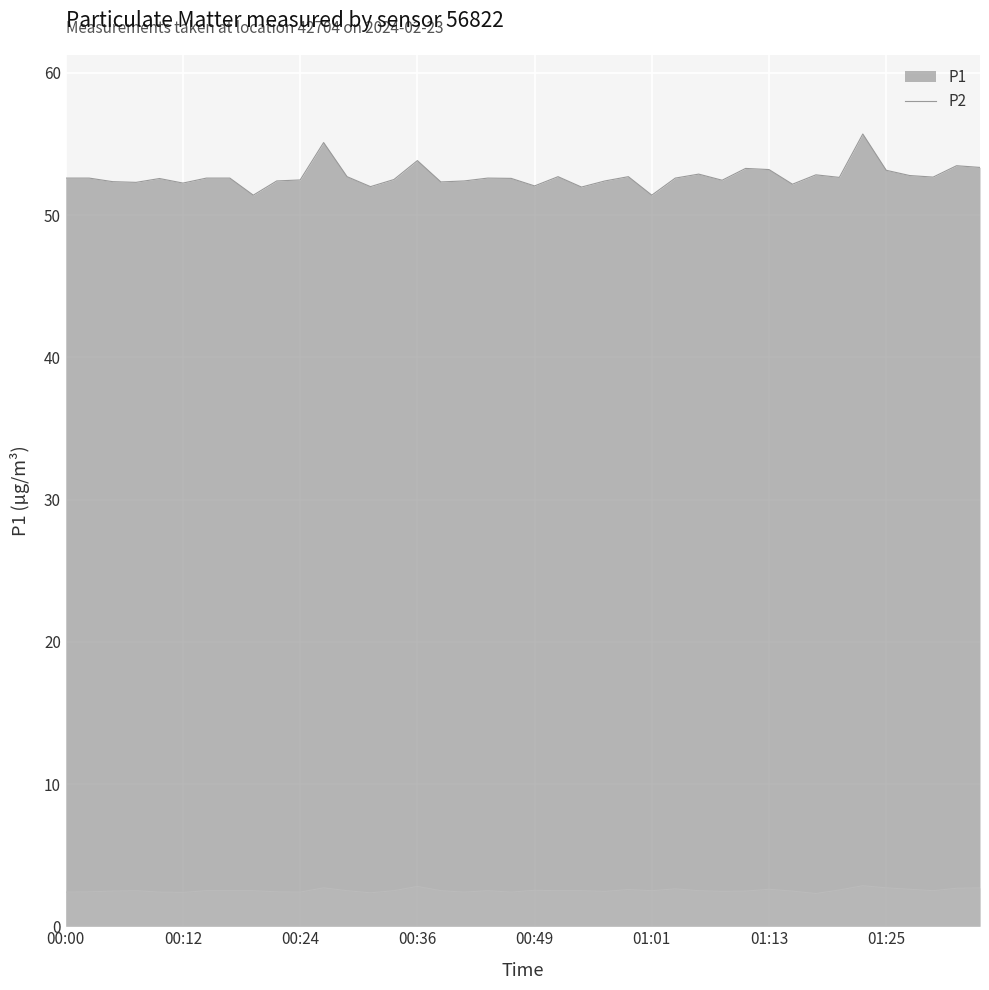

Is the value of P2 at 00:54 greater than the value of P1 at 00:31?

No